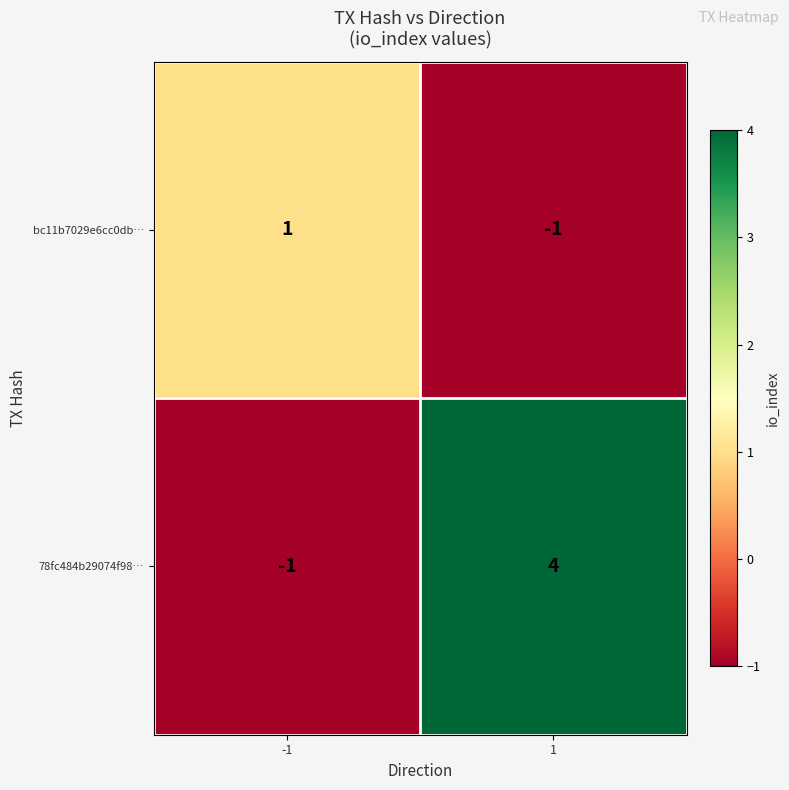

What is the sum of the 78fc484b29074f98… values at 1 and -1?

3